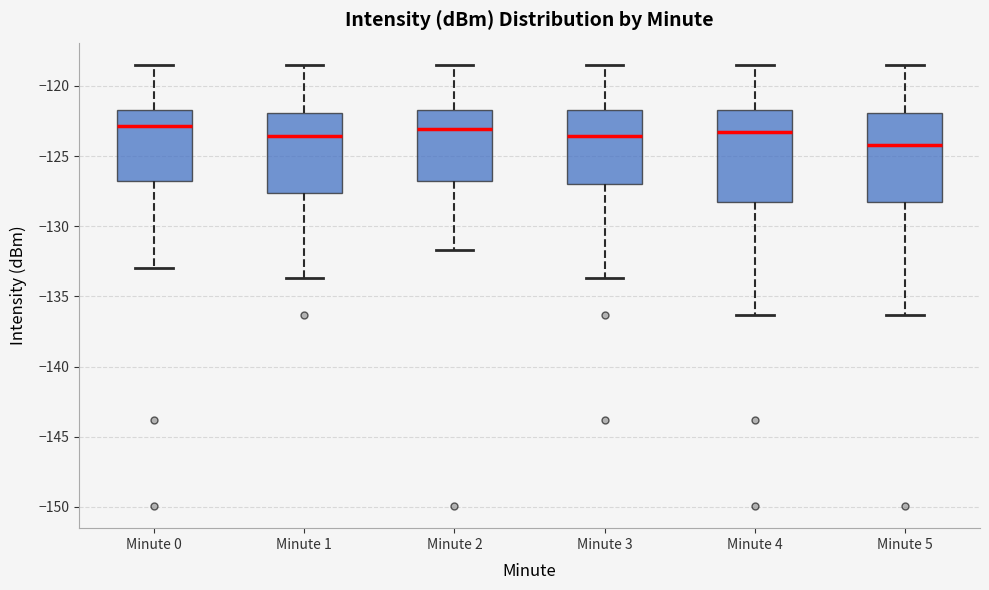

Reading left to right, transcribe this box plot: for each box, give where its median line is, the range the box spans, and where its two whiskers end, as read against the y-axis. The values are not printed on the chart, so give them approximately, as read against the axis.

Minute 0: median -123.0, box -127.0 to -121.5, whiskers -133.0 to -118.5
Minute 1: median -123.5, box -127.5 to -122.0, whiskers -133.5 to -118.5
Minute 2: median -123.0, box -127.0 to -121.5, whiskers -131.5 to -118.5
Minute 3: median -123.5, box -127.0 to -121.5, whiskers -133.5 to -118.5
Minute 4: median -123.0, box -128.5 to -121.5, whiskers -136.5 to -118.5
Minute 5: median -124.0, box -128.5 to -122.0, whiskers -136.5 to -118.5